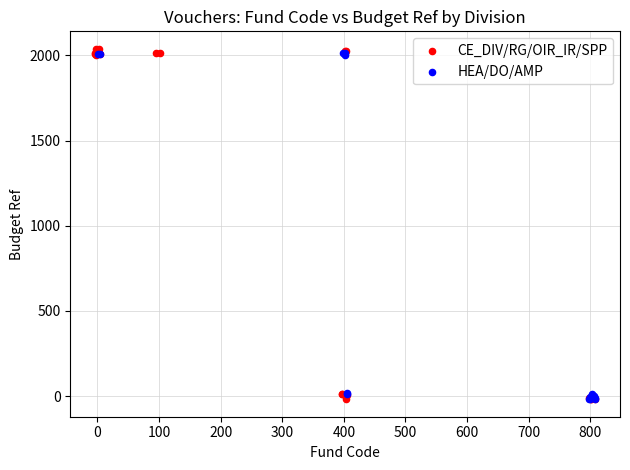

Which series has the largest Y range (max minus min)?

CE_DIV/RG/OIR_IR/SPP